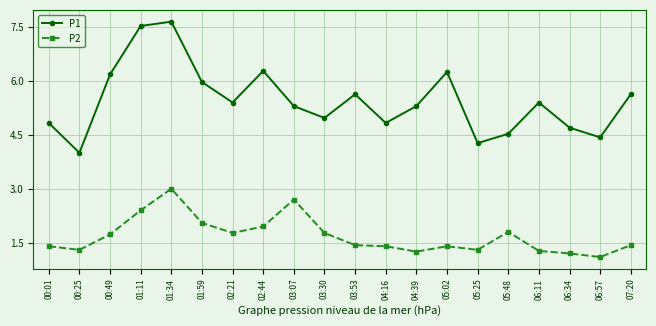

Rank the series at 00:25 from lowest to highest value.

P2, P1